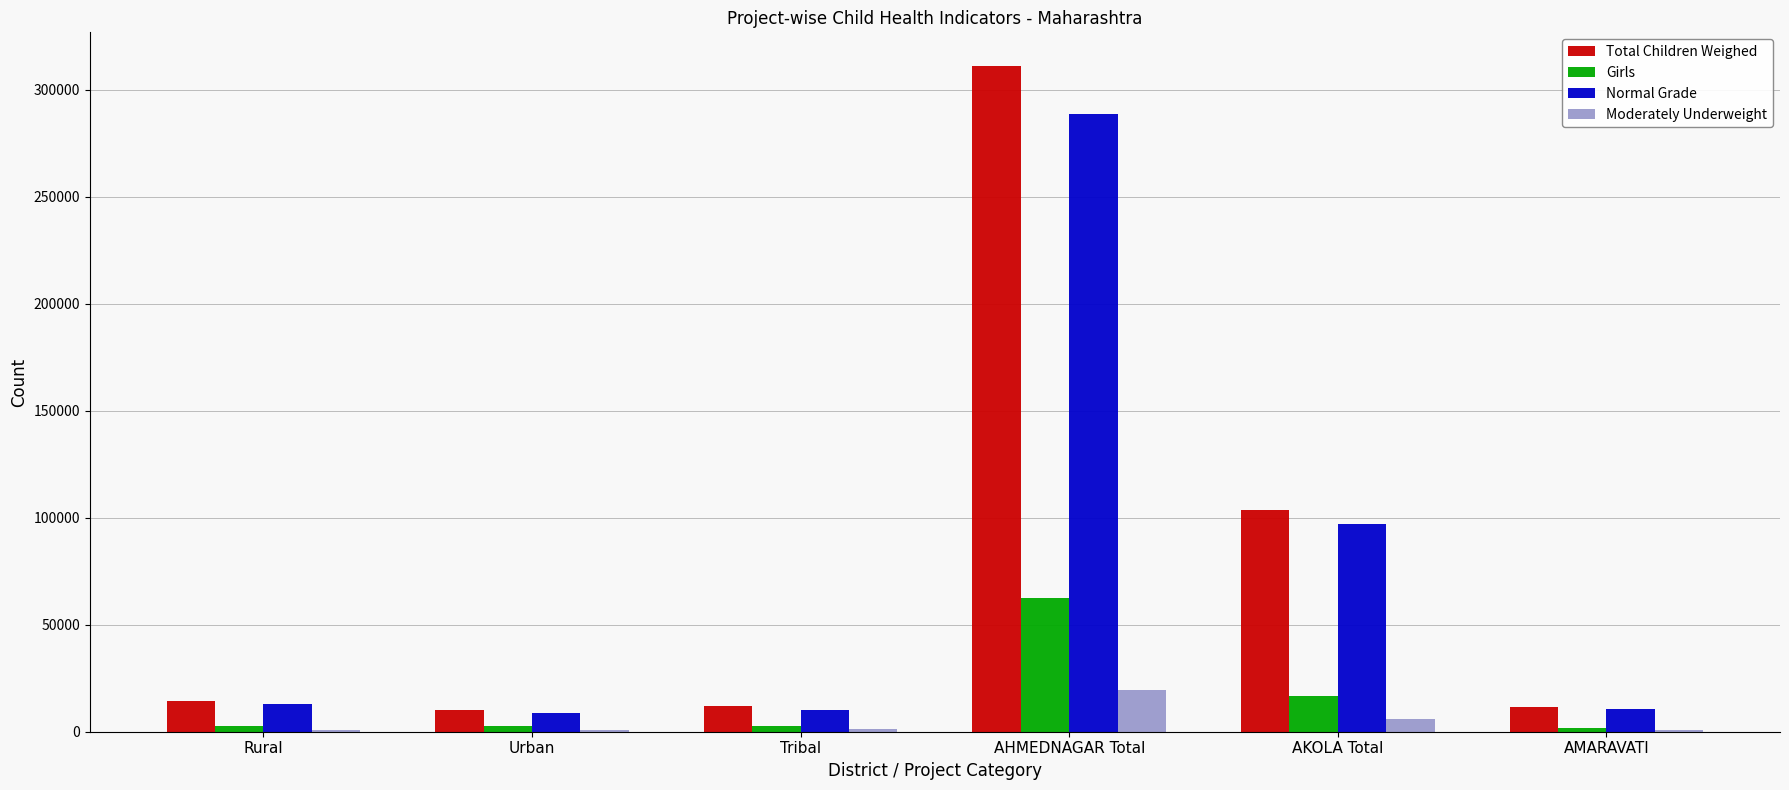

What is the greatest value displayed?

311242